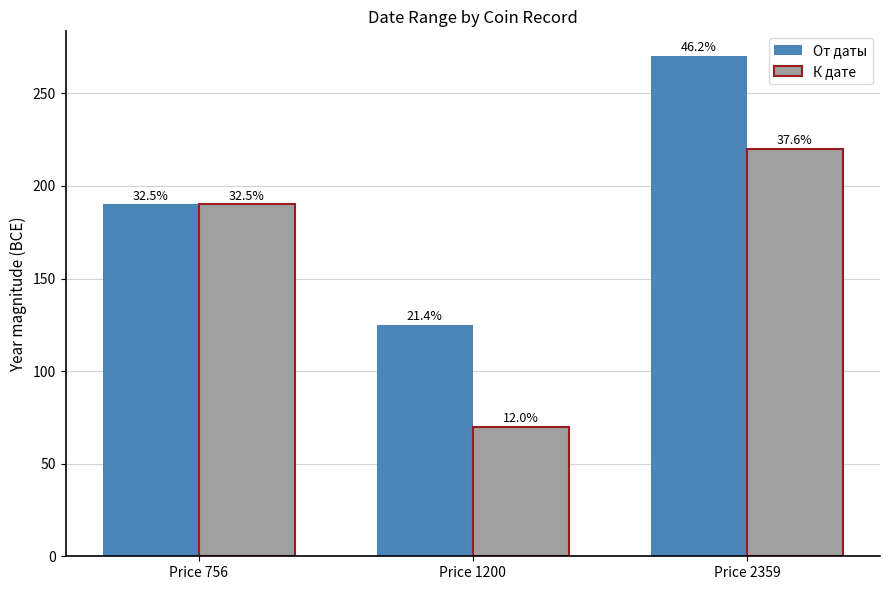

True or false: От даты has a value of 172 at Price 1200.

False